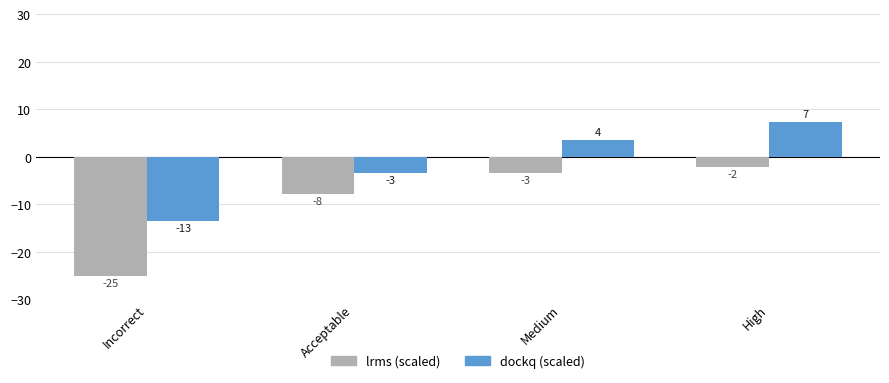

What are all the series names shown in the legend?

lrms (scaled), dockq (scaled)